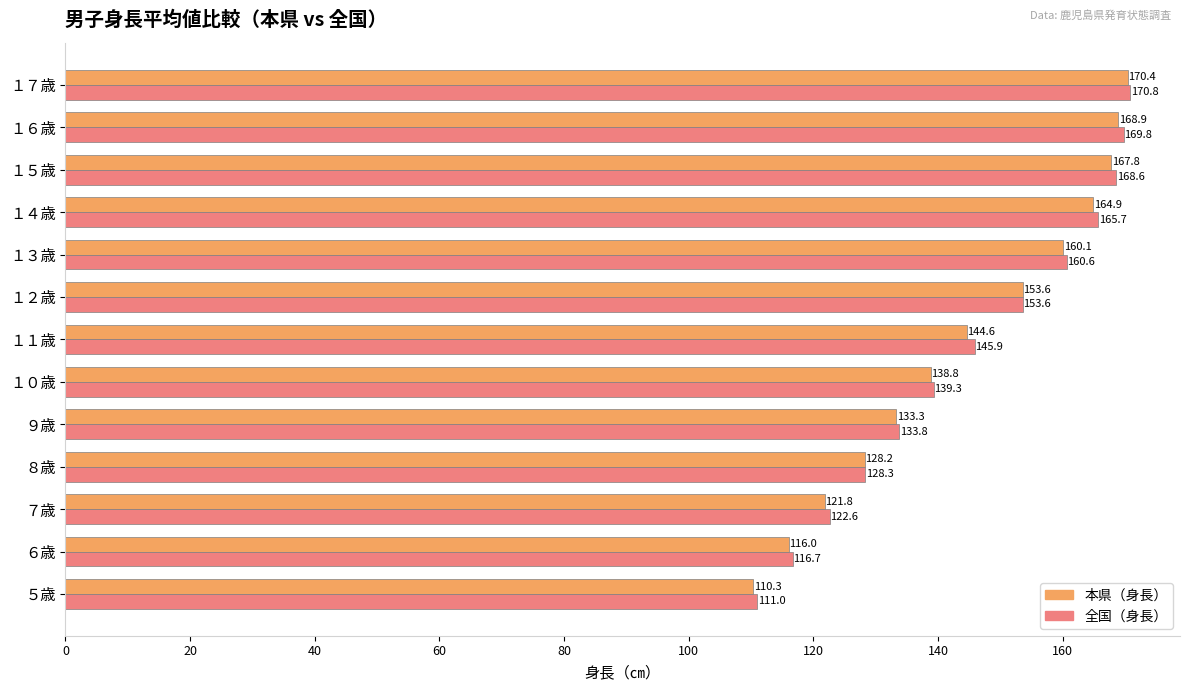

Is it true that 全国（身長） equals 76.3 at １１歳?

False